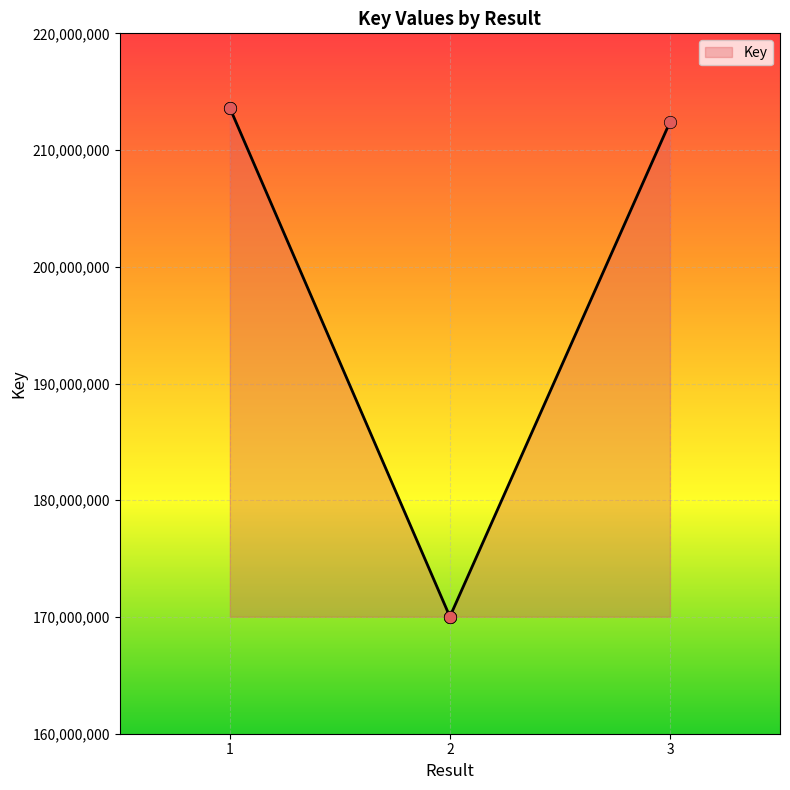

Approximately how many times larger is the value at 1 compared to 2?

1.3